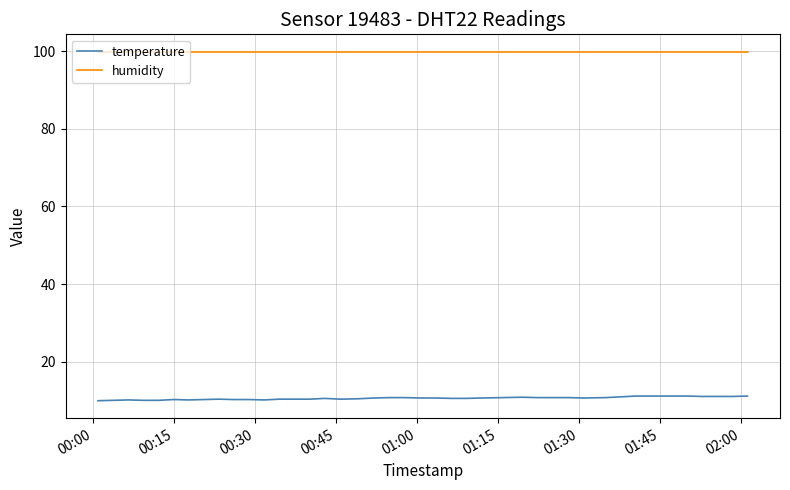

What is the maximum value shown in the chart?

99.9